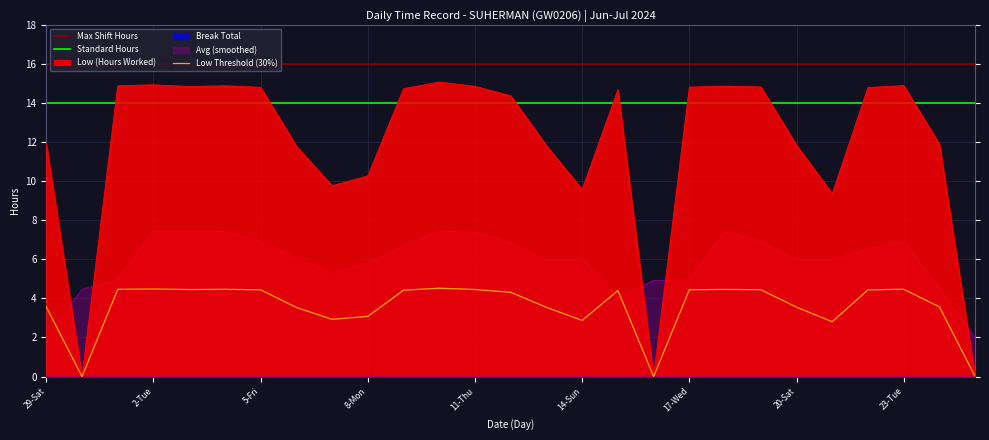

How many data points are above 14?

15